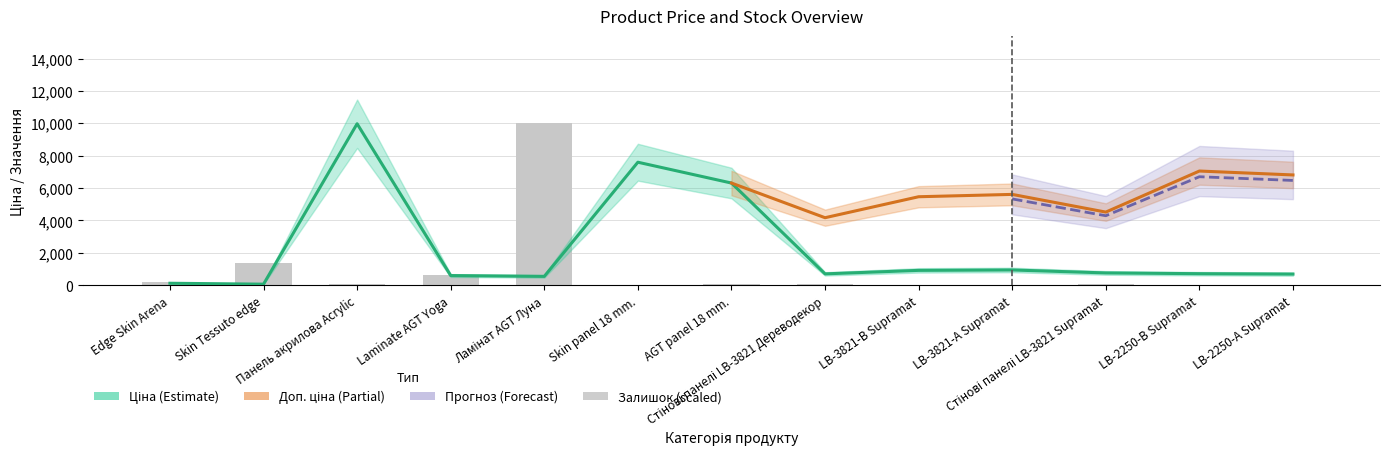

Where does the Залишок series first go above 50?

Edge Skin Arena